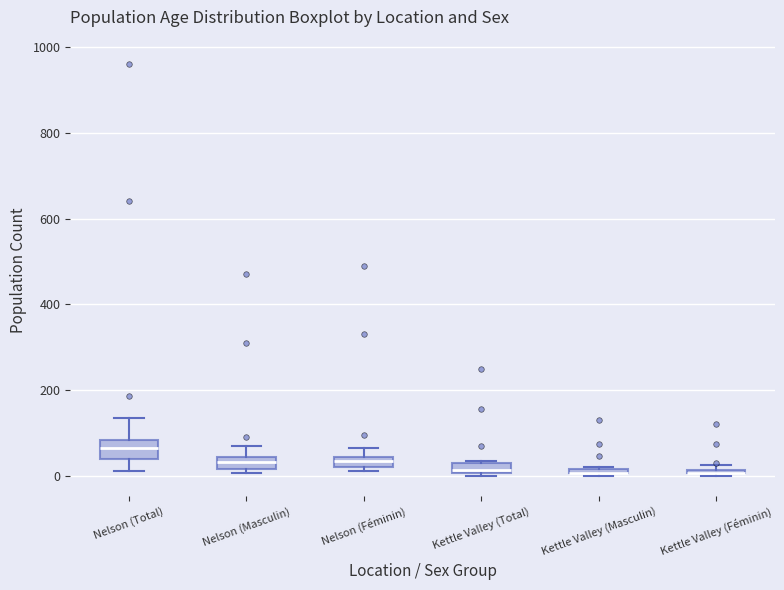

Where is the upper edge of the box for Kettle Valley (Masculin) on the y-axis? The values are not printed on the chart, so give them approximately, as read against the axis.

20